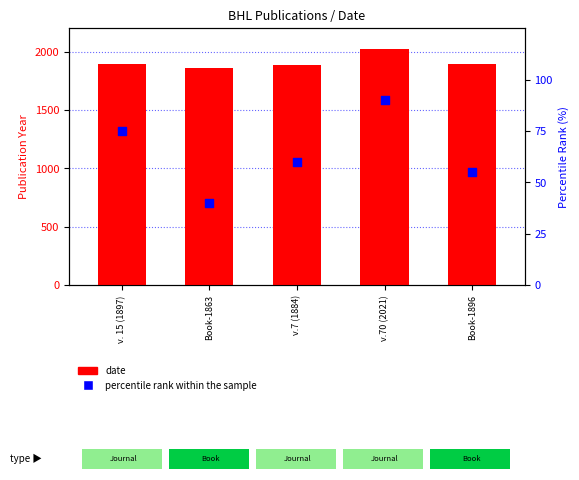

What are all the series names shown in the legend?

date, percentile rank within the sample